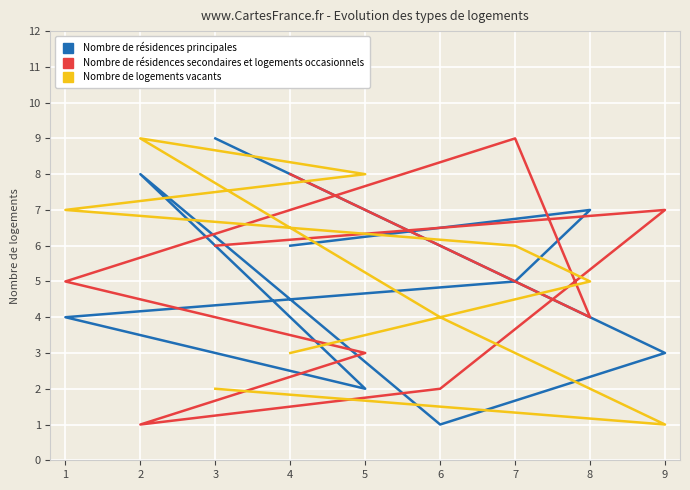

How many lines are shown in the chart?

3